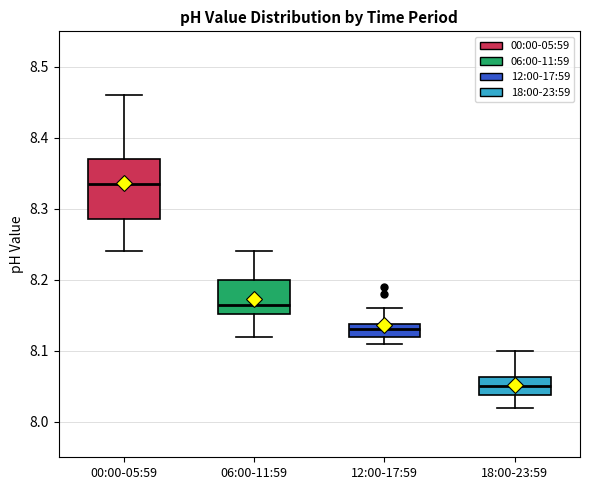

Reading left to right, transcribe this box plot: for each box, give where its median line is, the range the box spans, and where its two whiskers end, as read against the y-axis. The values are not printed on the chart, so give them approximately, as read against the axis.

00:00-05:59: median 8.34, box 8.29 to 8.37, whiskers 8.24 to 8.46
06:00-11:59: median 8.17, box 8.15 to 8.20, whiskers 8.12 to 8.24
12:00-17:59: median 8.13, box 8.12 to 8.14, whiskers 8.11 to 8.16
18:00-23:59: median 8.05, box 8.04 to 8.06, whiskers 8.02 to 8.10